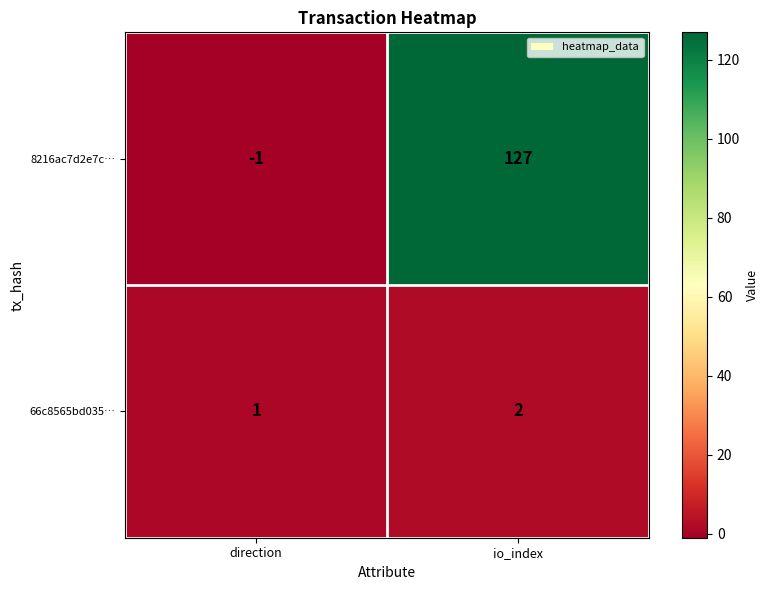

At how many categories does at least one series exceed 24?

1